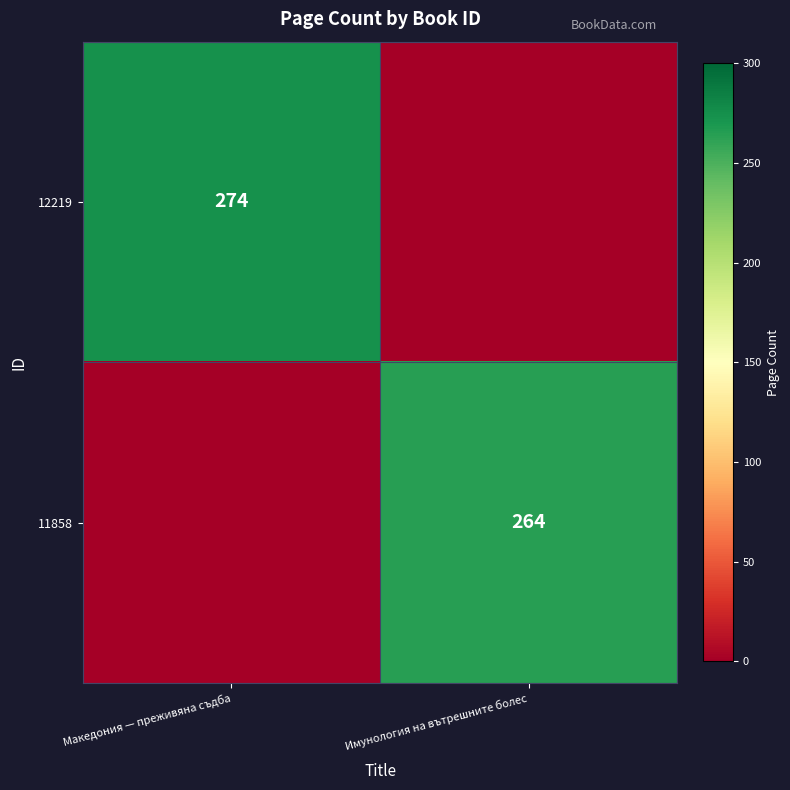

The 12219 series shows 274 at Македония — преживяна съдба. True or false?

True